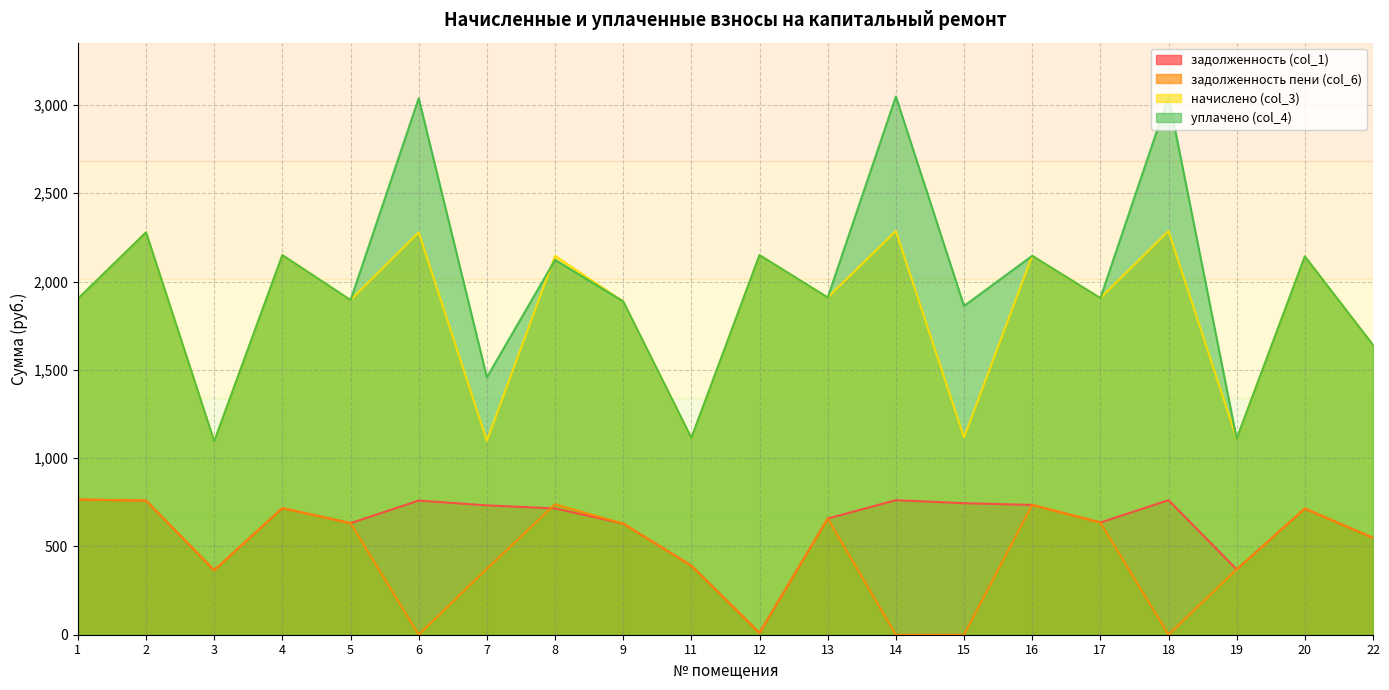

What is the maximum value for задолженность (col_1)?

765.4